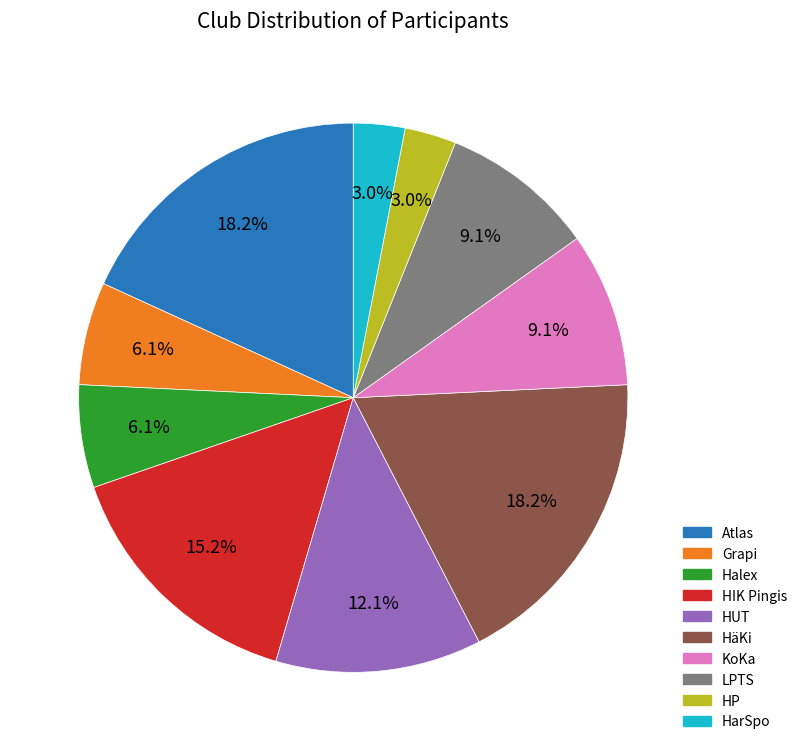

Is there a majority slice in this chart?

No